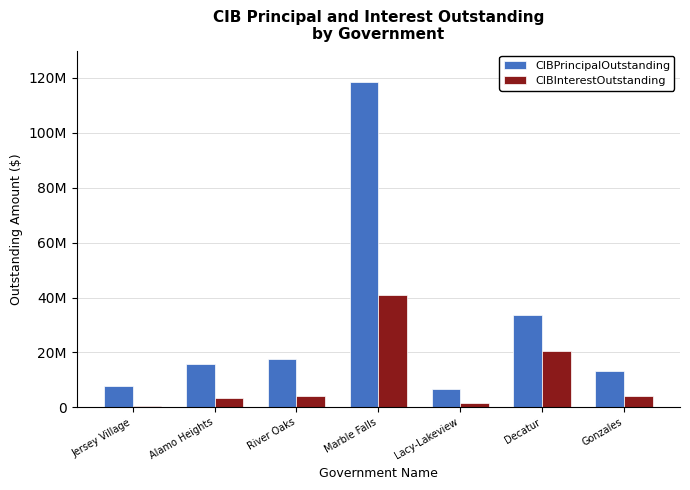

True or false: CIBInterestOutstanding has a value of 1749356.6 at Lacy-Lakeview.

True